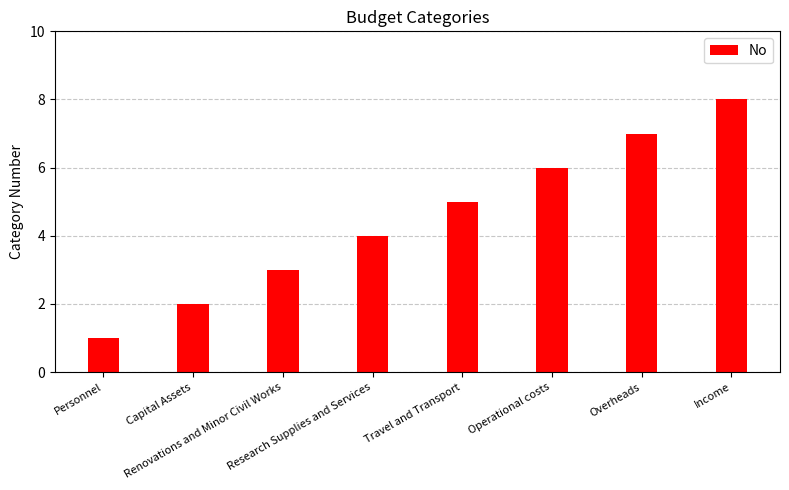

What is the difference between the values at Income and Operational costs?

2